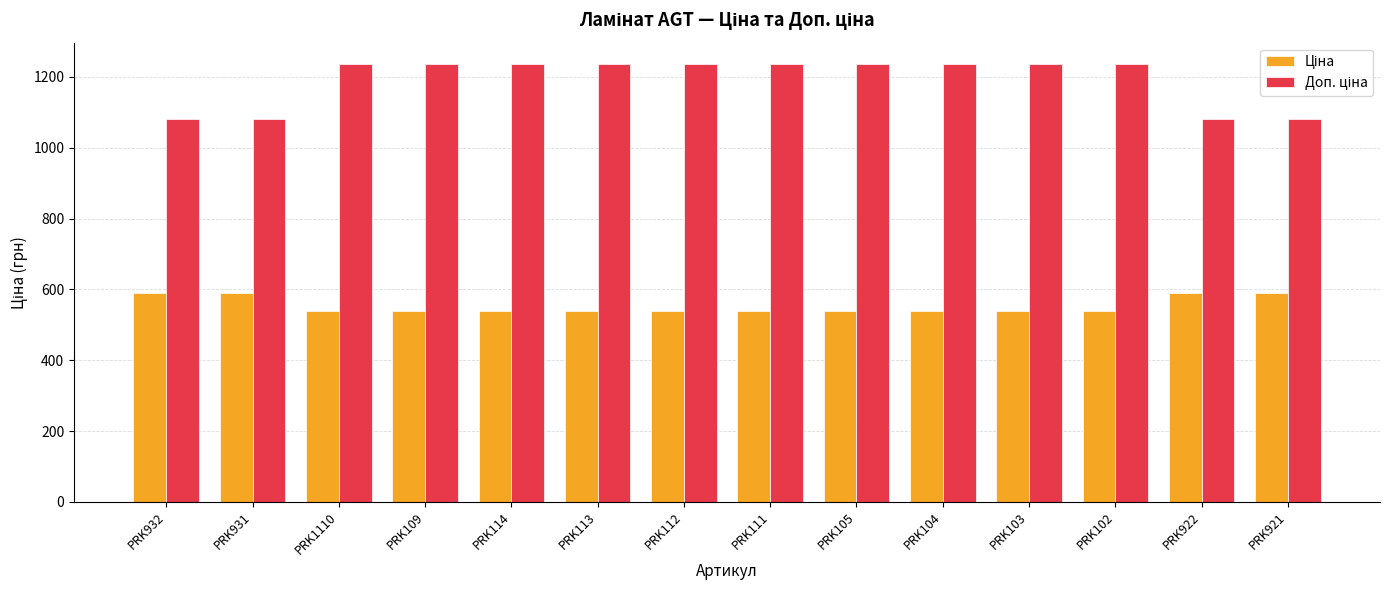

What is the total value across all series at PRK922?

1671.6